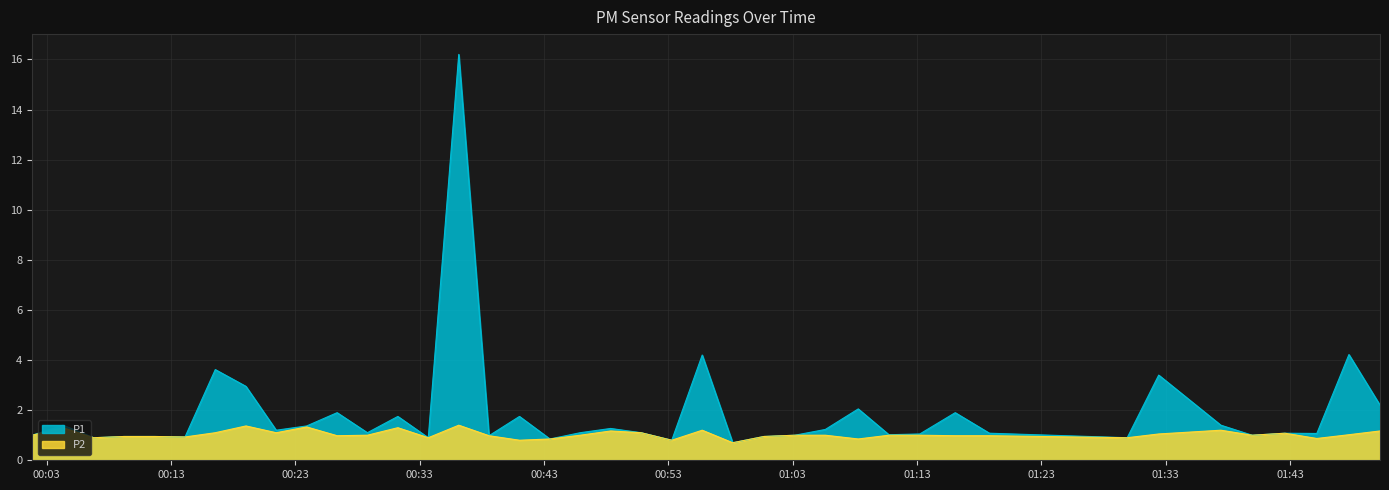

The value of P1 at 2022-07-29T00:04:18 is 1.4. True or false?

True